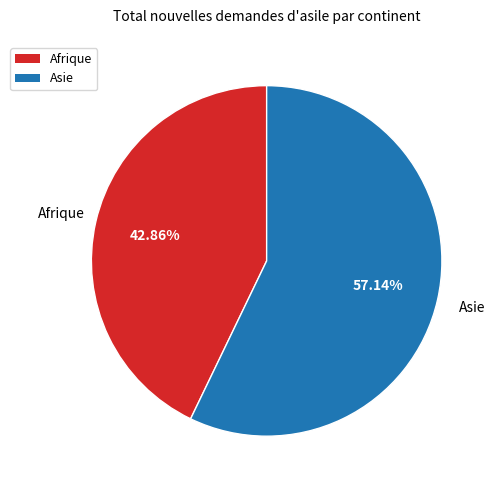

Which category accounts for the majority?

Asie